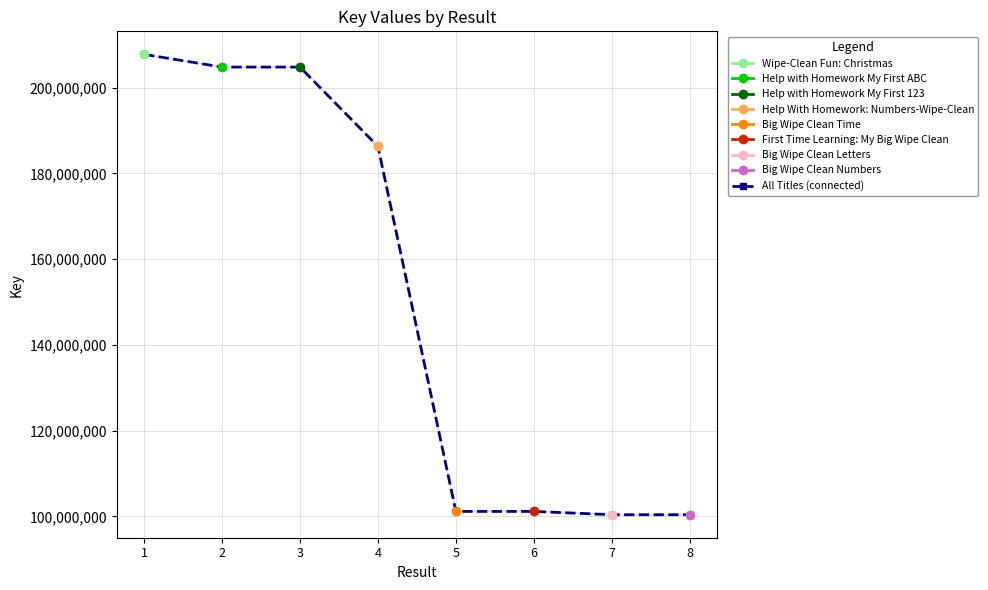

Is this an area chart (filled region under the line)?

No